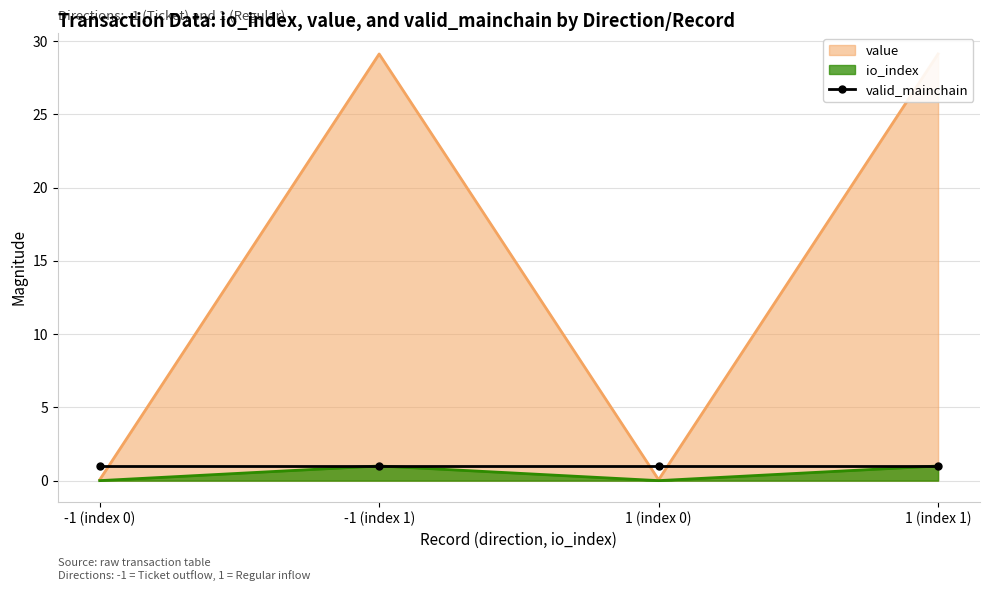

At which category does io_index reach its first local peak?

-1 (index 1)